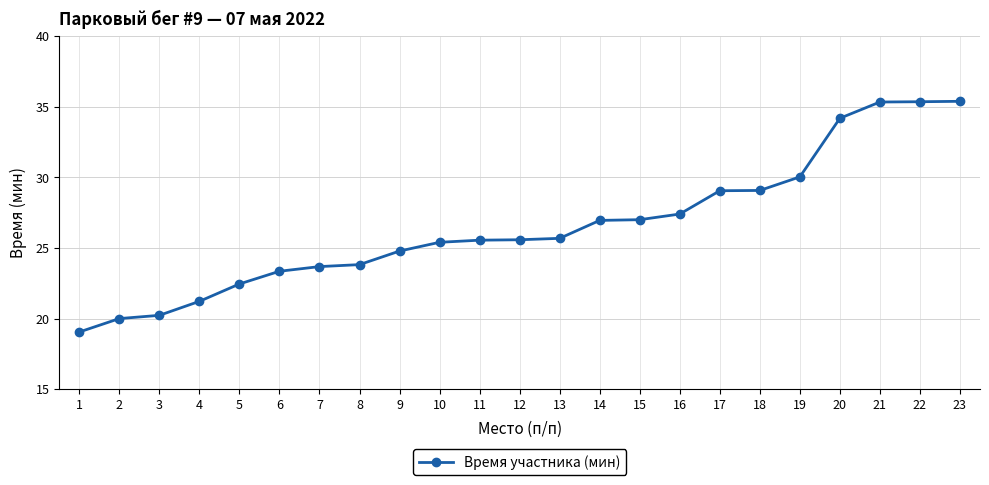

Does the chart have visible grid lines?

Yes